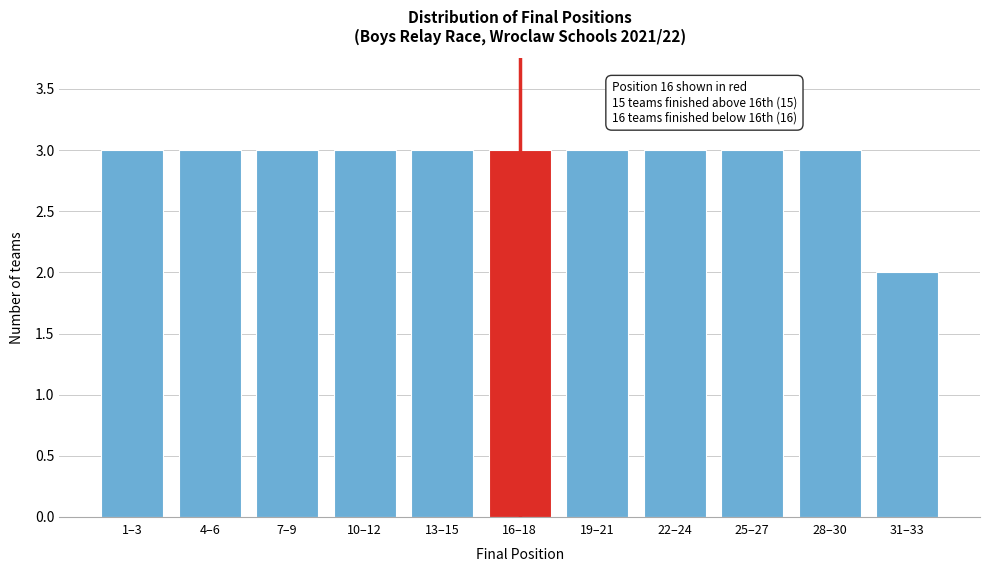

Reading right to left, extract all data points from this chart.

2	3	3	3	3	3	3	3	3	3	3